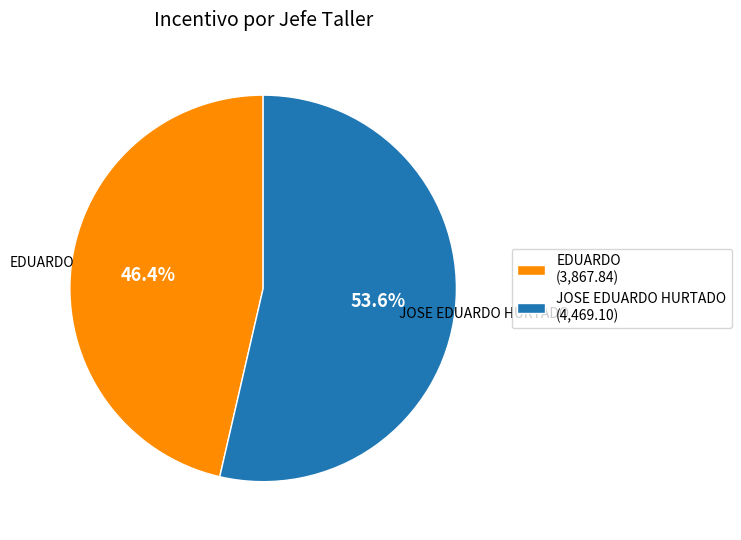

Does EDUARDO account for over 50% of the chart?

No